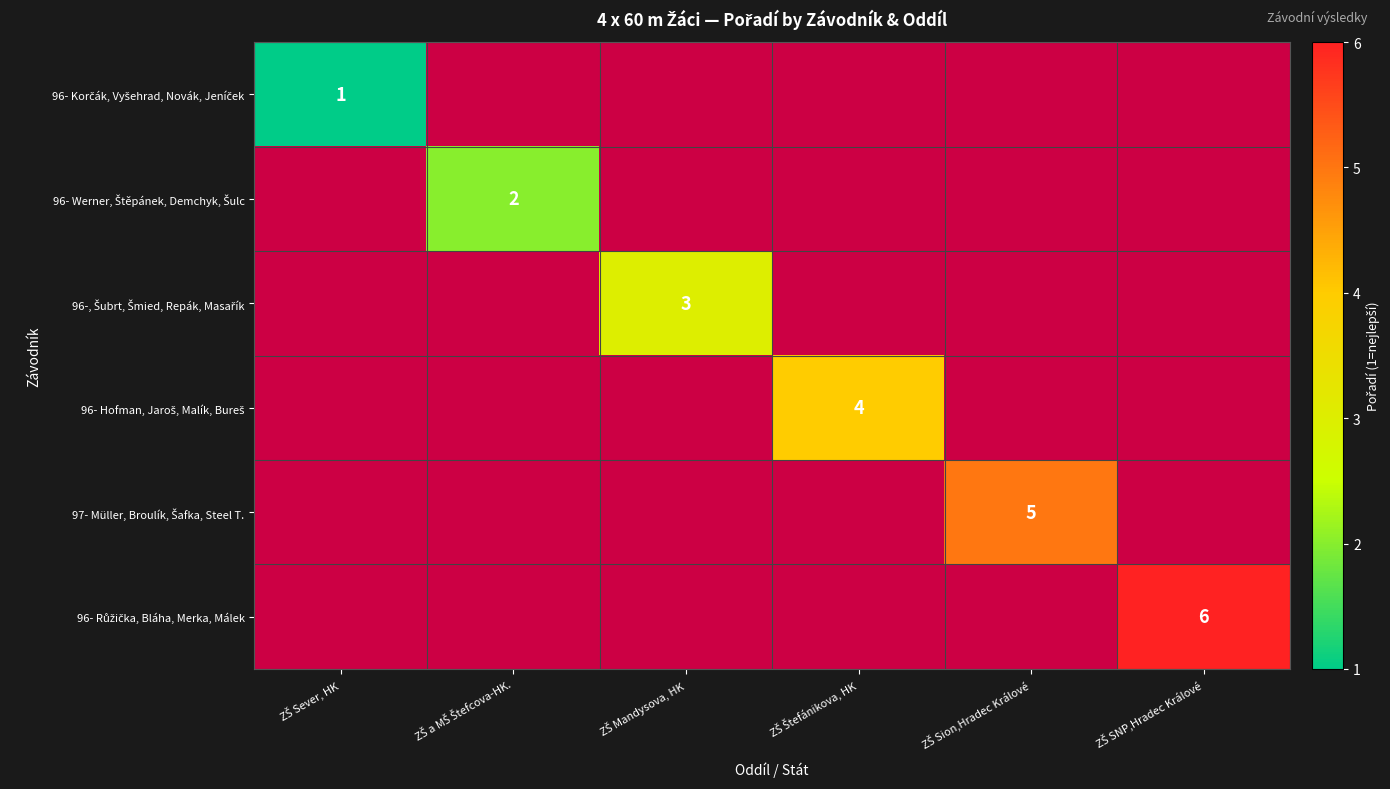

Which label corresponds to the smallest value in the chart?

ZŠ Sever, HK